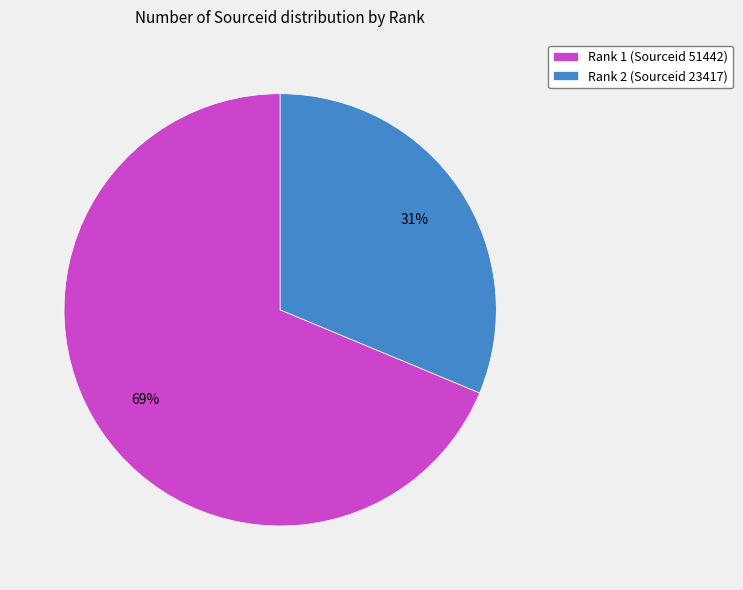

To the nearest percent, what portion does Rank 2 (Sourceid 23417) represent?

31%